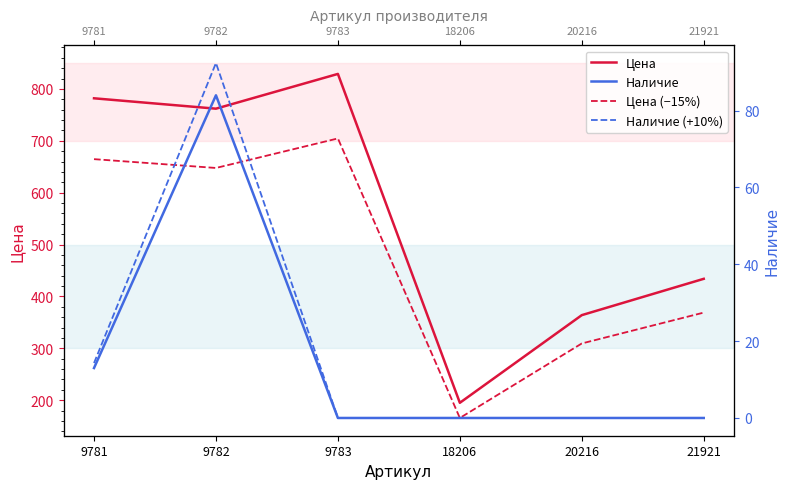

Which series has the widest spread of values?

Цена